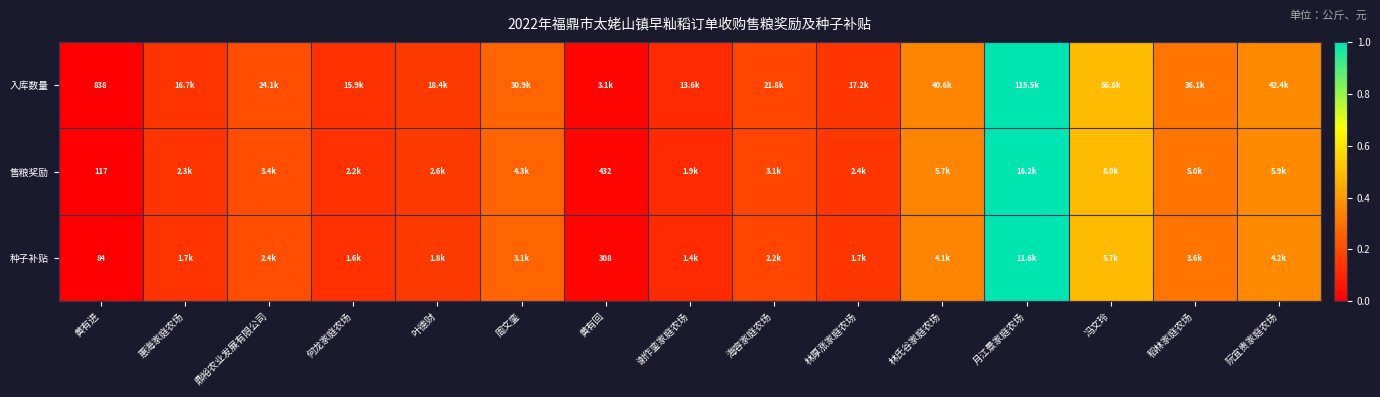

Count the number of data series in this chart.

3